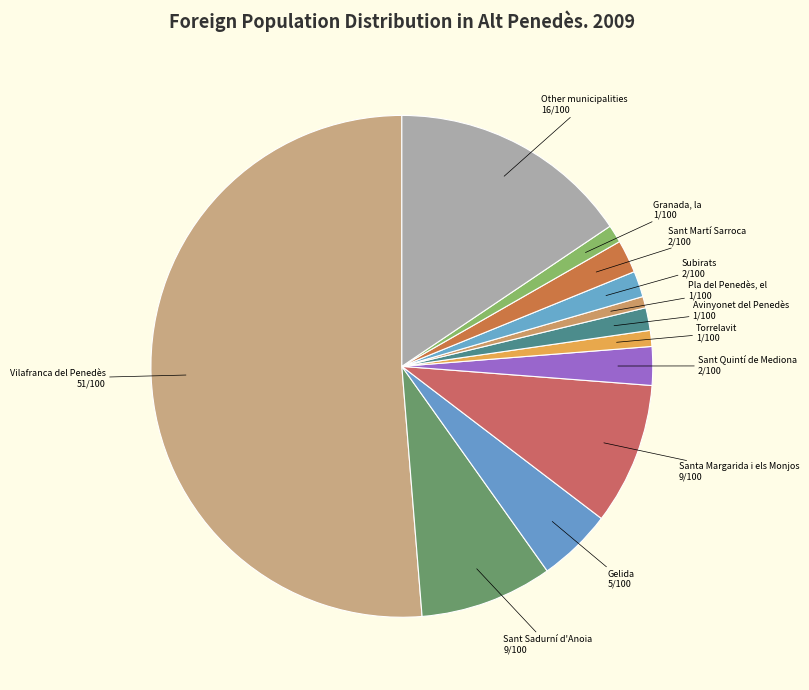

How many slices are in this pie chart?

12